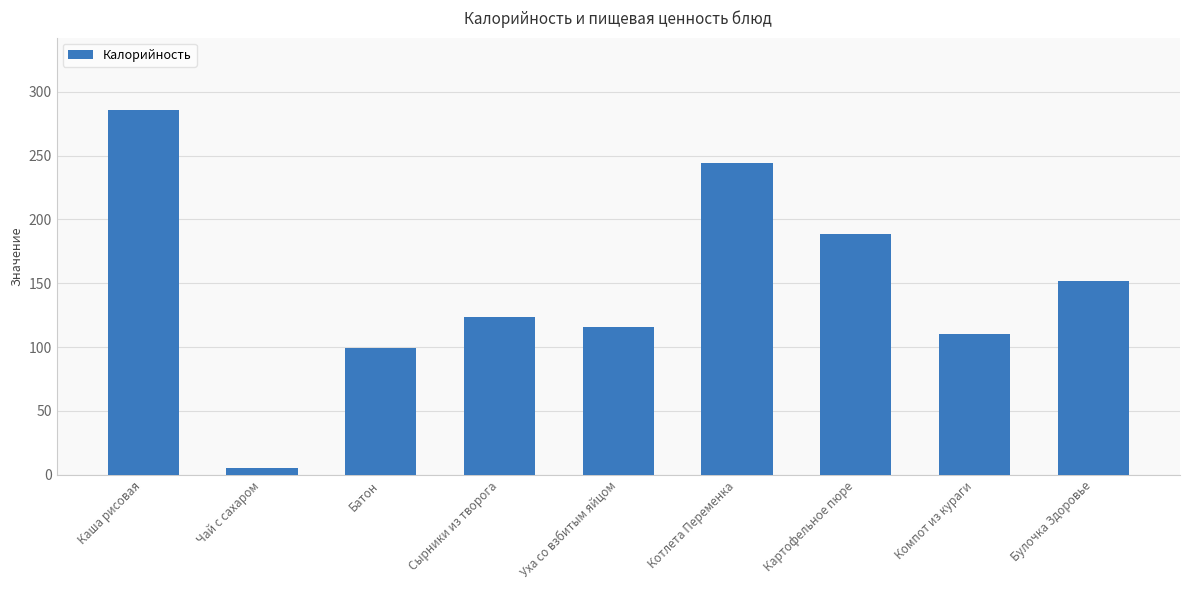

What is the value of the 9th bar from the left?

151.7